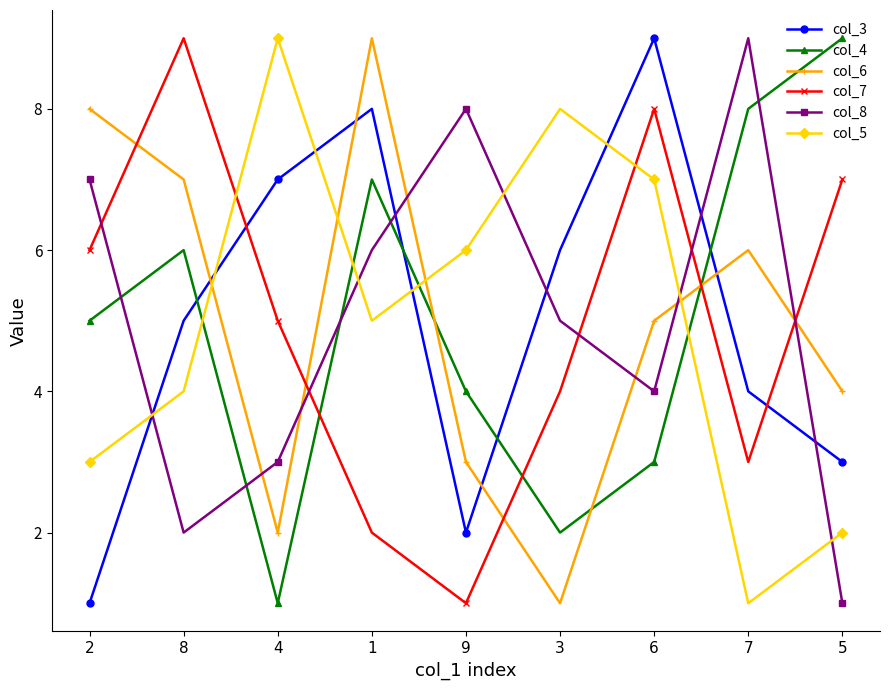

What is the label of the 9th point from the left?

5